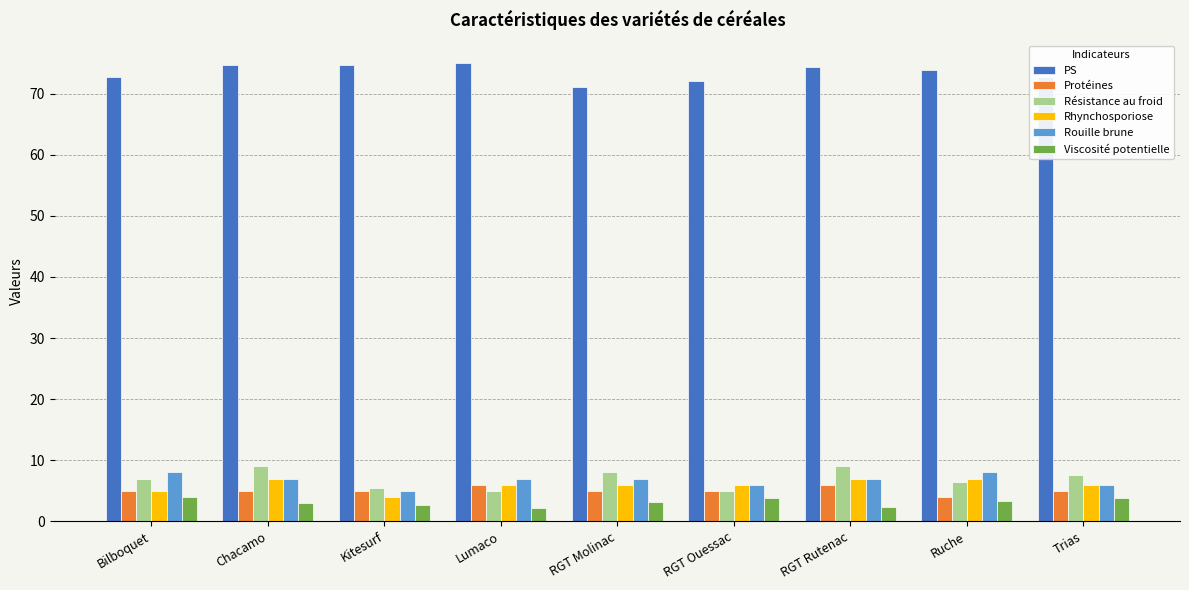

Read the Rouille brune value at Ruche.

8.0